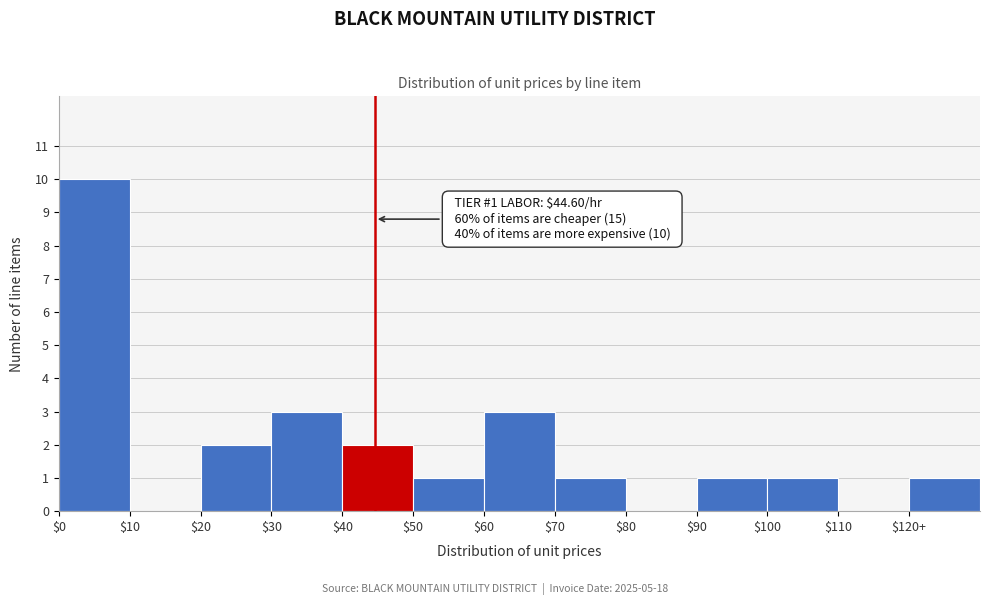

What is the greatest value displayed?

10